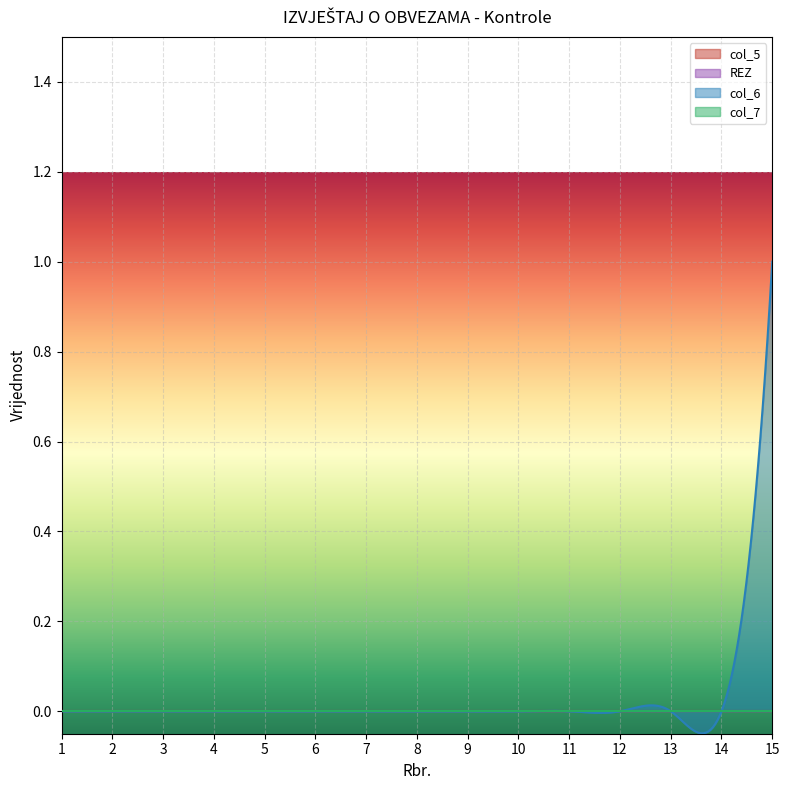

Reading left to right, transcribe all the data shown in this chart.

col_5: 1=0	2=0	3=0	4=0	5=0	6=0	7=0	8=0	9=0	10=0	11=0	12=0	13=0	14=0	15=0
REZ: 1=0	2=0	3=0	4=0	5=0	6=0	7=0	8=0	9=0	10=0	11=0	12=0	13=0	14=0	15=0
col_6: 1=0	2=0	3=0	4=0	5=0	6=0	7=0	8=0	9=0	10=0	11=0	12=0	13=0	14=0	15=1
col_7: 1=0	2=0	3=0	4=0	5=0	6=0	7=0	8=0	9=0	10=0	11=0	12=0	13=0	14=0	15=0